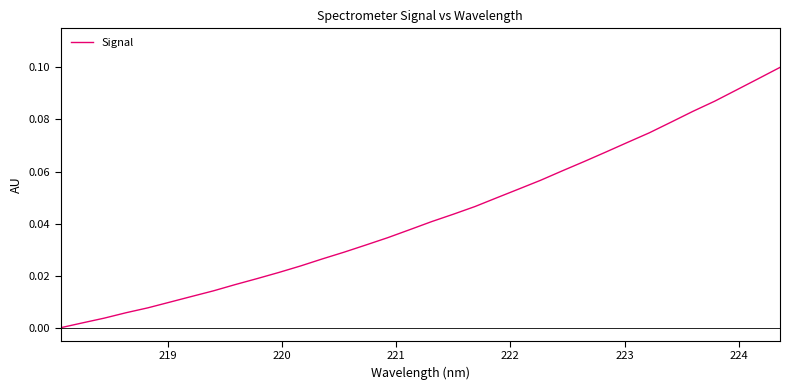

What is the label of the 4th point from the left?

221